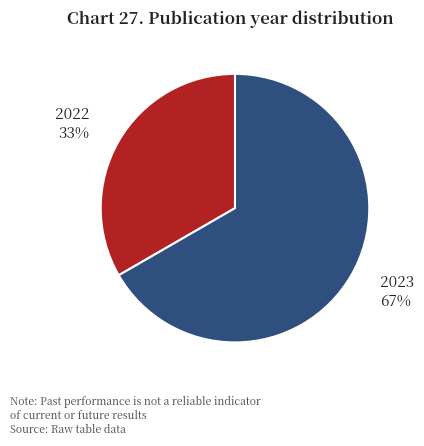

Which slice is the largest?

2023